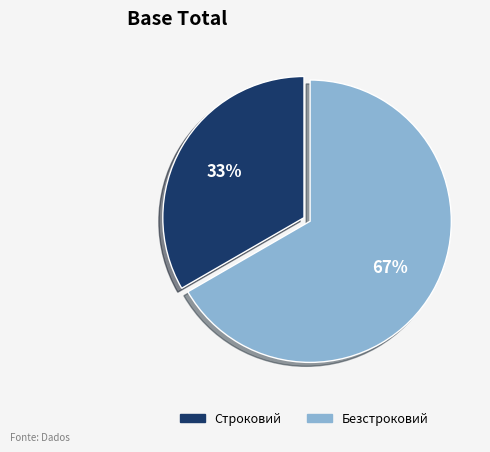

Which slice is the largest?

Безстроковий